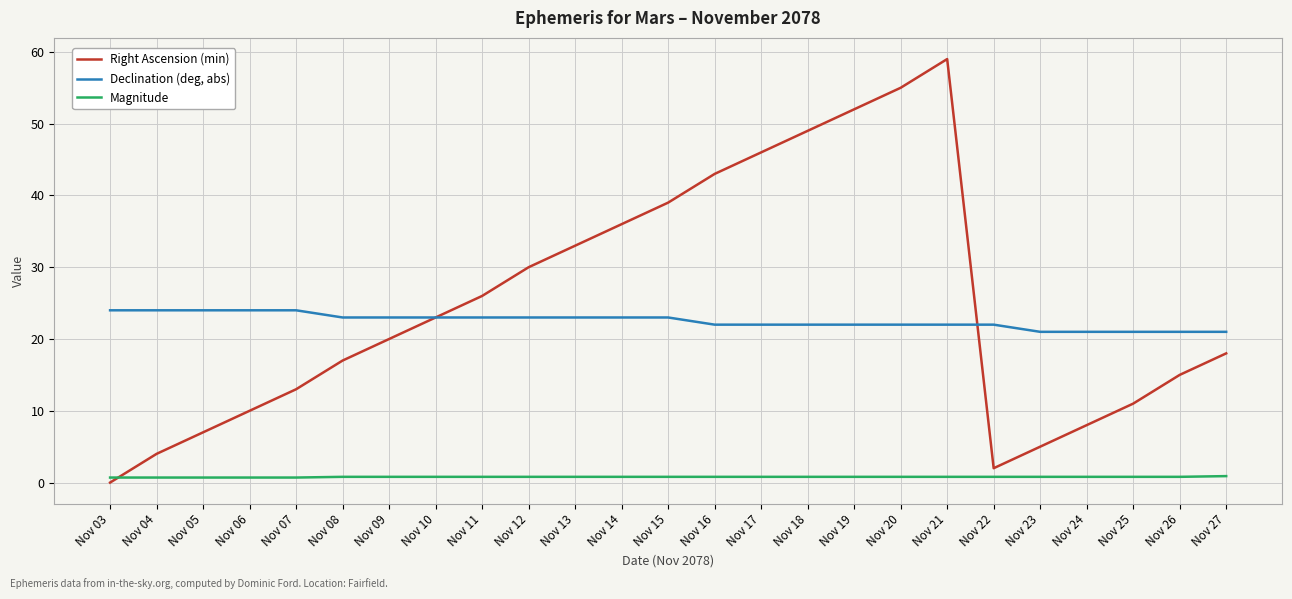

What is the difference between the Declination (deg, abs) values at Nov 25 and Nov 14?

2.0